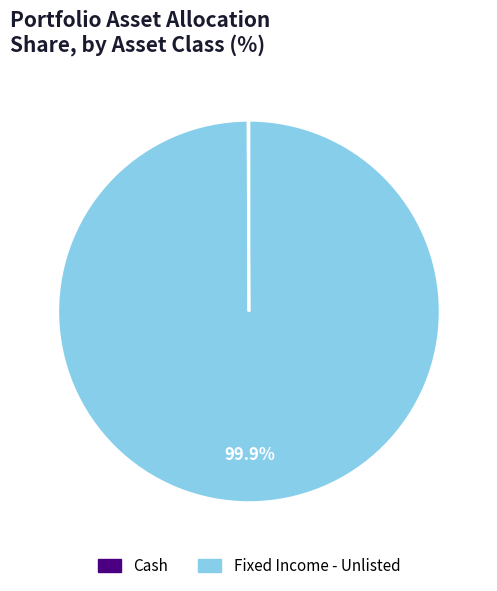

Which category has the biggest portion of the pie?

Fixed Income - Unlisted